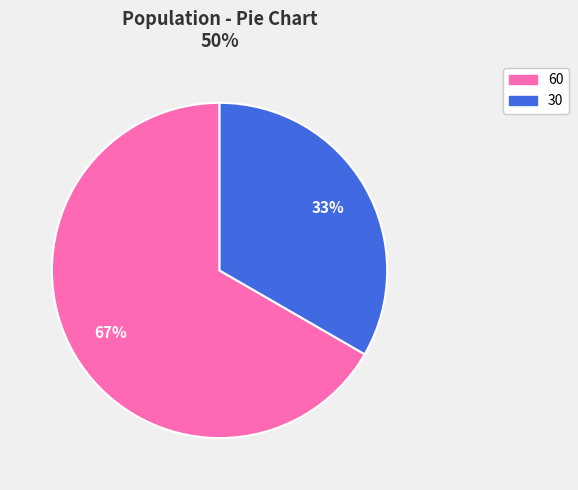

Rank the categories by value from highest to lowest.

60, 30